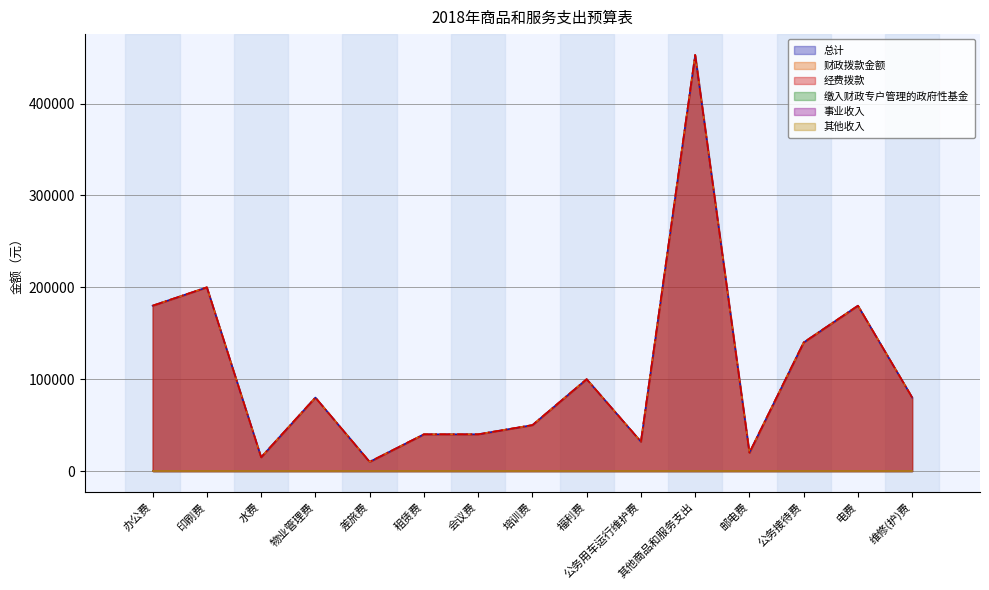

What is the sum of all 总计 values?

1620000